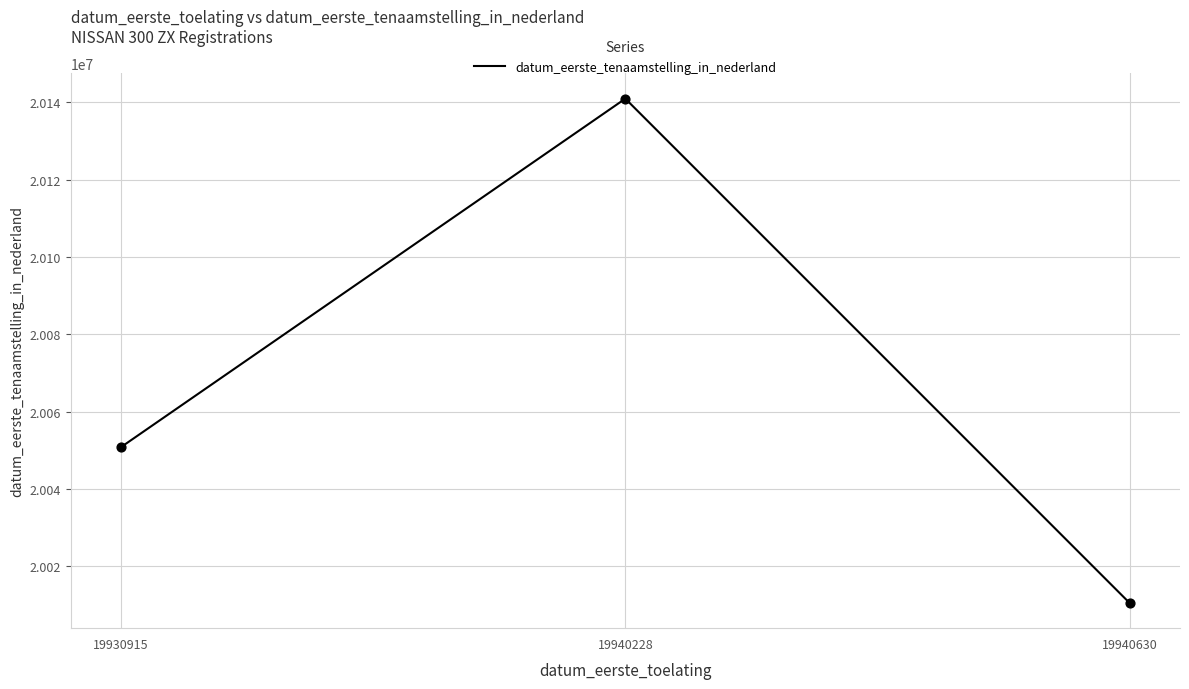

What is the ratio of the value at 19940630 to the value at 19930915?

1.0